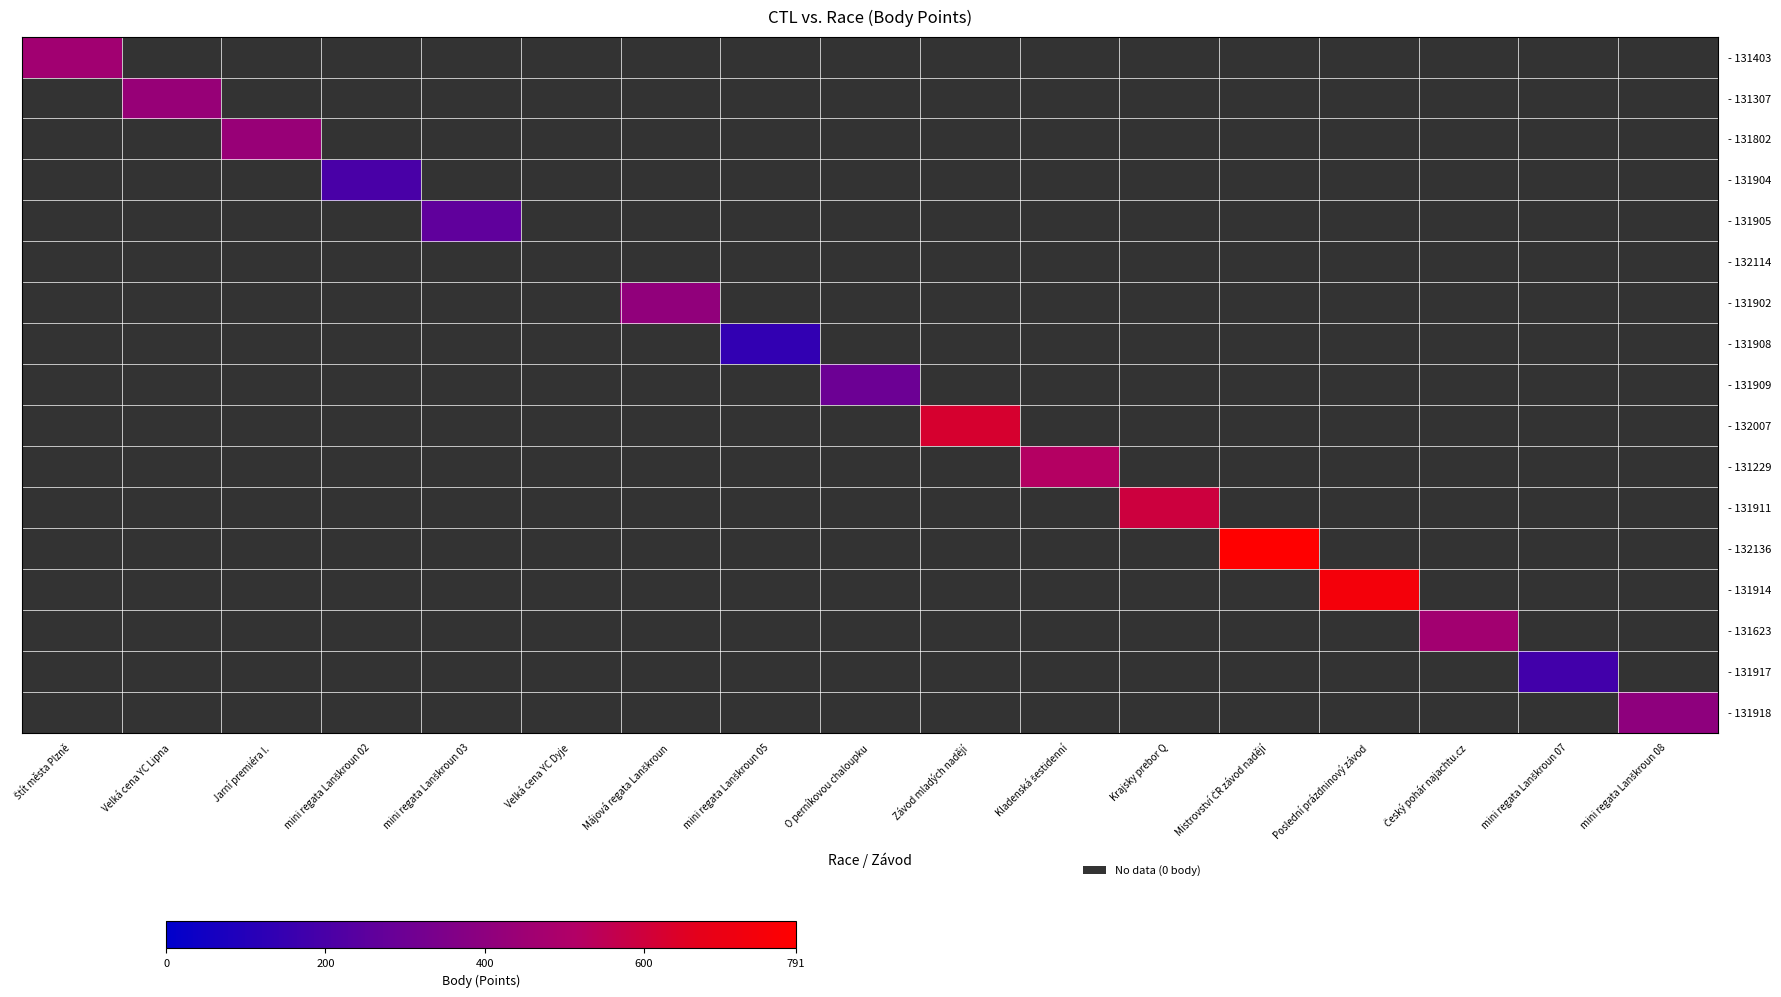

How many data points does each series have?

17